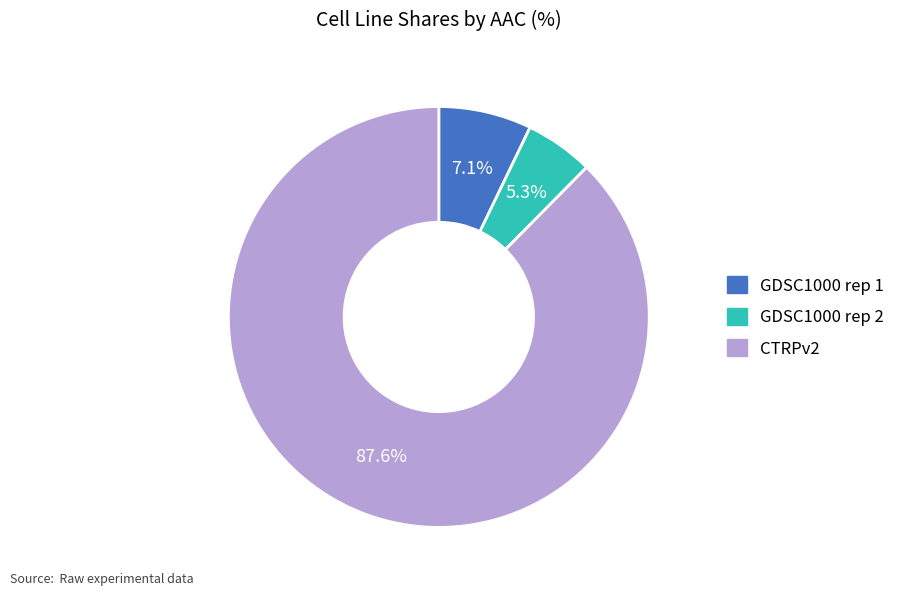

Is the sum of GDSC1000 rep 1 and GDSC1000 rep 2 greater than half?

No